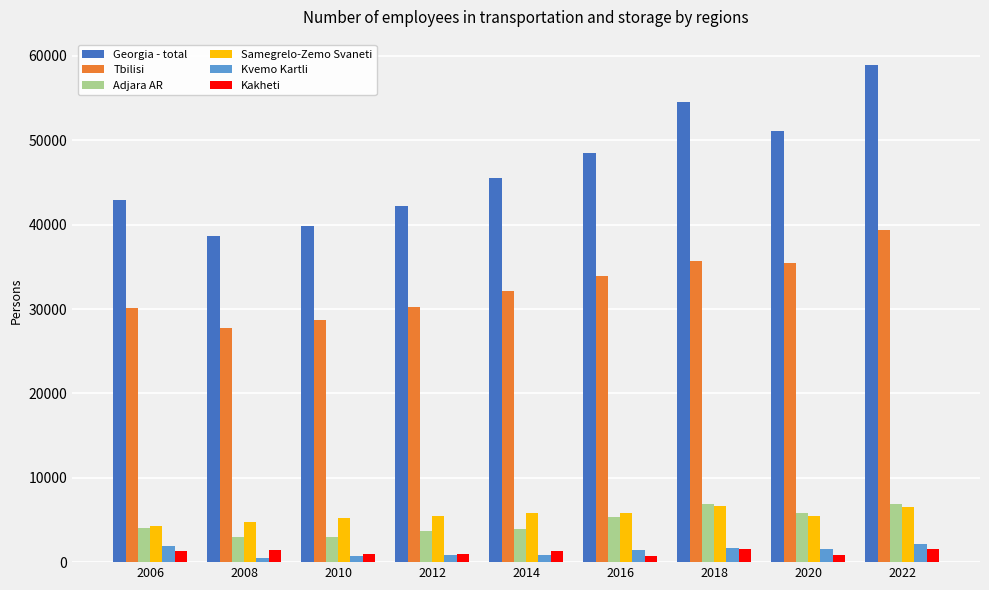

The value of Samegrelo-Zemo Svaneti at 2020 is 8325.1. True or false?

False